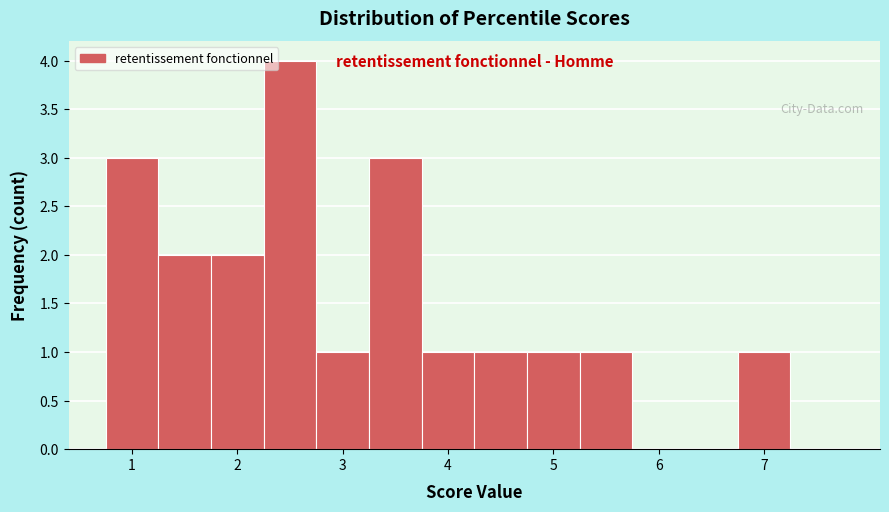

Reading left to right, transcribe this chart: for each bar, give the range it covers on the x-axis and its height. Neither the bar edges nor the heights are printed on the chart, so give them approximately, as read against the axes.

0.75 to 1.25: 3
1.25 to 1.75: 2
1.75 to 2.25: 2
2.25 to 2.75: 4
2.75 to 3.25: 1
3.25 to 3.75: 3
3.75 to 4.25: 1
4.25 to 4.75: 1
4.75 to 5.25: 1
5.25 to 5.75: 1
5.75 to 6.25: 0
6.25 to 6.75: 0
6.75 to 7.25: 1
7.25 to 7.75: 0